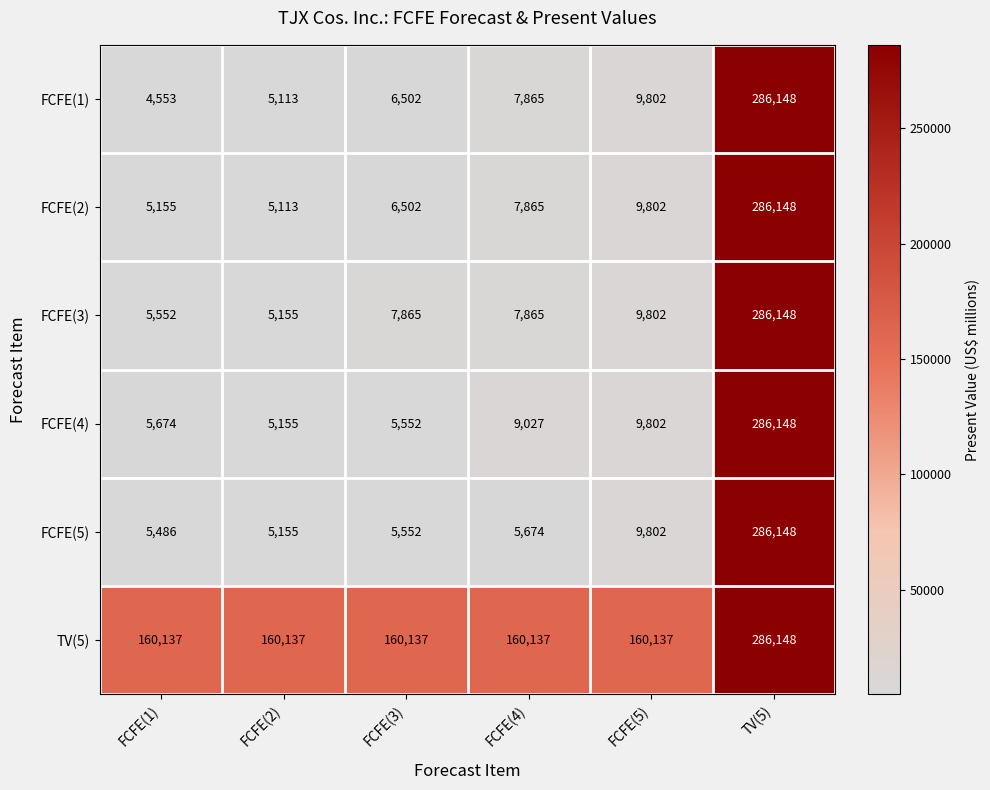

Which category has the highest value across all series?

TV(5)